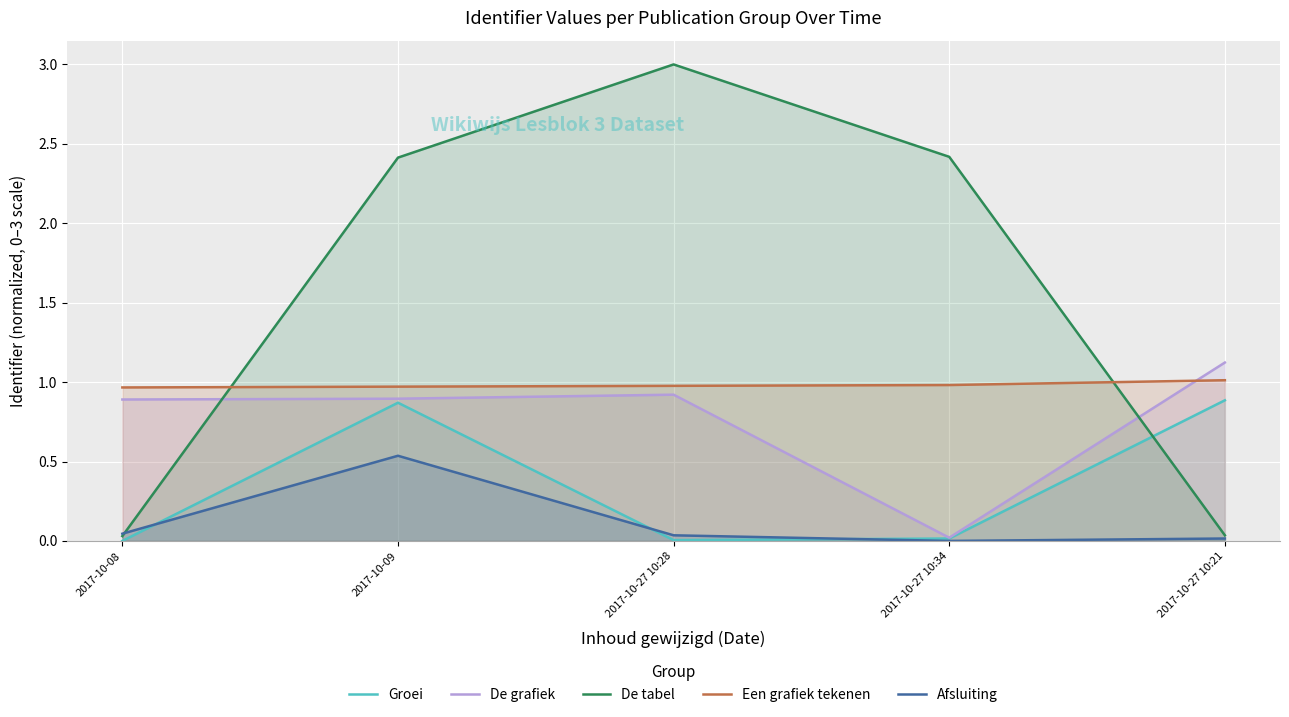

Reading left to right, what are all the values shown in this chart?

Groei: 2017-10-08=0.0	2017-10-09=0.9	2017-10-27 10:28=0.0	2017-10-27 10:34=0.0	2017-10-27 10:21=0.9
De grafiek: 2017-10-08=0.9	2017-10-09=0.9	2017-10-27 10:28=0.9	2017-10-27 10:34=0.0	2017-10-27 10:21=1.1
De tabel: 2017-10-08=0.0	2017-10-09=2.4	2017-10-27 10:28=3.0	2017-10-27 10:34=2.4	2017-10-27 10:21=0.0
Een grafiek tekenen: 2017-10-08=1.0	2017-10-09=1.0	2017-10-27 10:28=1.0	2017-10-27 10:34=1.0	2017-10-27 10:21=1.0
Afsluiting: 2017-10-08=0.0	2017-10-09=0.5	2017-10-27 10:28=0.0	2017-10-27 10:34=0.0	2017-10-27 10:21=0.0